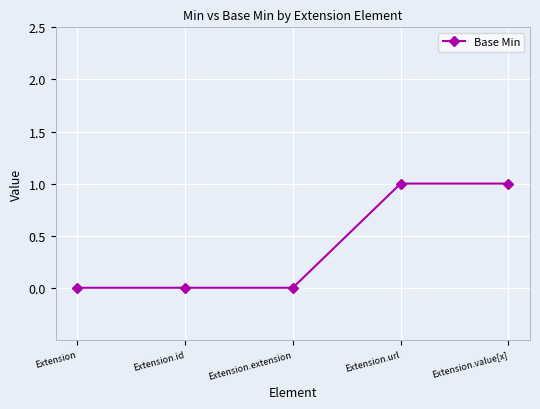

Does the chart display data point markers on the line(s)?

Yes